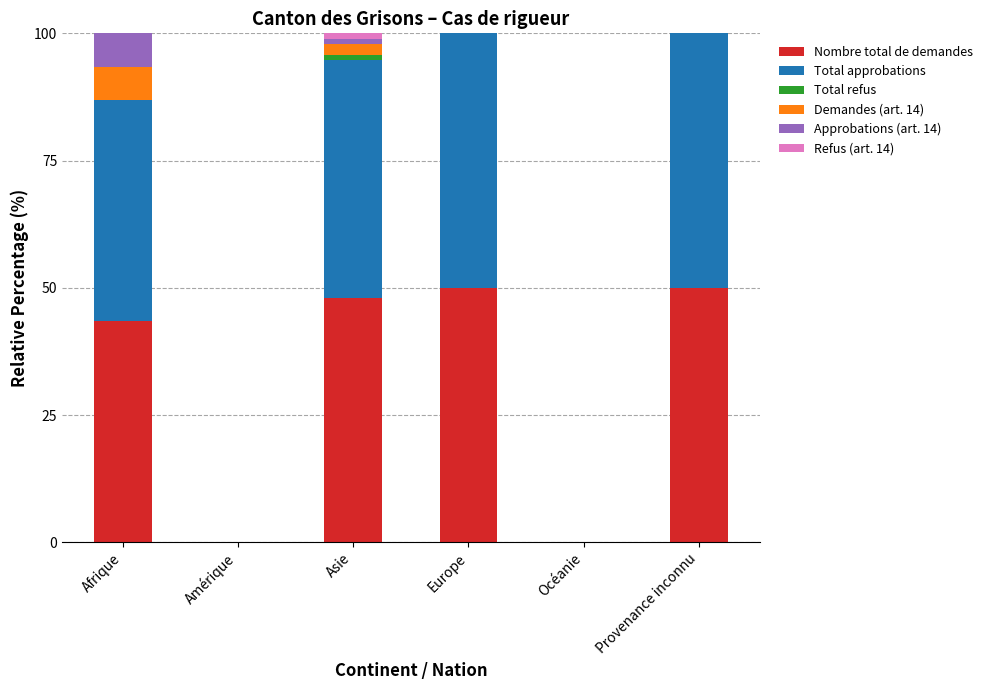

What value does the Nombre total de demandes series have at Provenance inconnu?

50.0